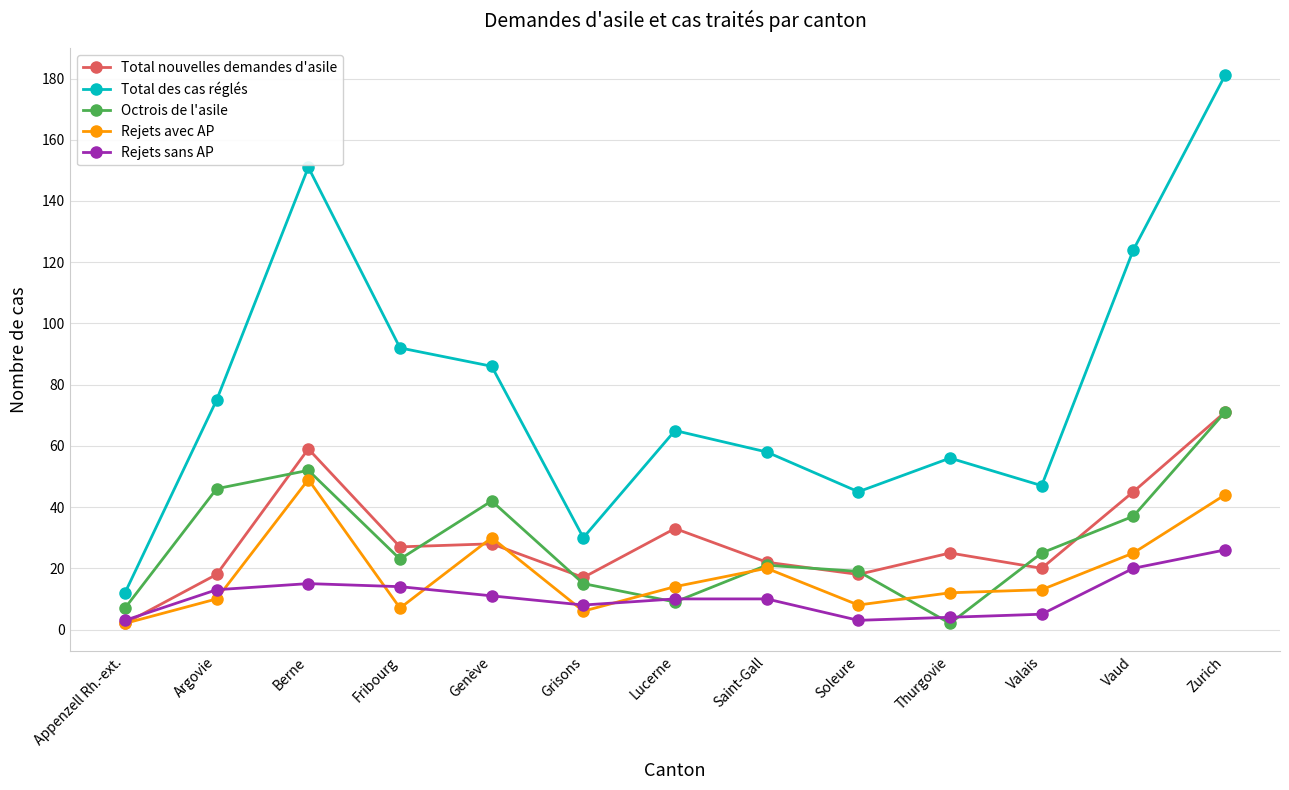

Is it true that Rejets sans AP equals 8 at Grisons?

True